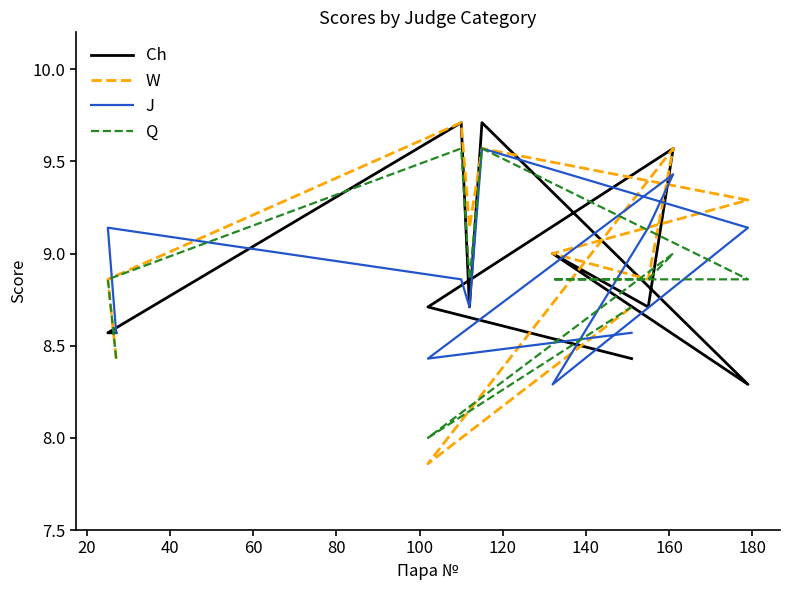

Reading right to left, extract all data points from this chart.

Ch: 8.4	8.7	9.6	8.7	9.0	8.3	9.7	8.7	9.7	8.6	8.6
W: 8.7	7.9	9.6	8.9	9.0	9.3	9.6	9.1	9.7	8.9	8.4
J: 8.6	8.4	9.4	9.1	8.3	9.1	9.6	8.7	8.9	9.1	8.6
Q: 8.7	8.0	9.0	8.9	8.9	8.9	9.6	8.9	9.6	8.9	8.4